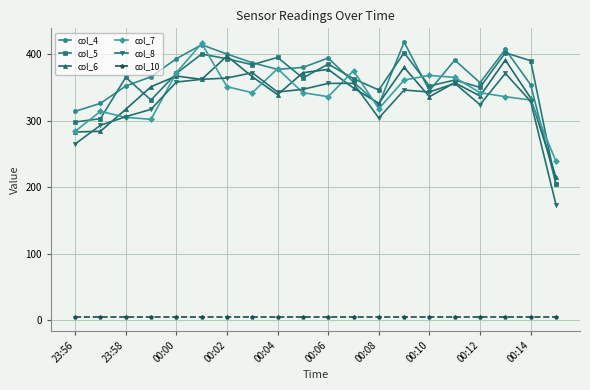

What is the value of the col_7 point at the 11th from the left?

336